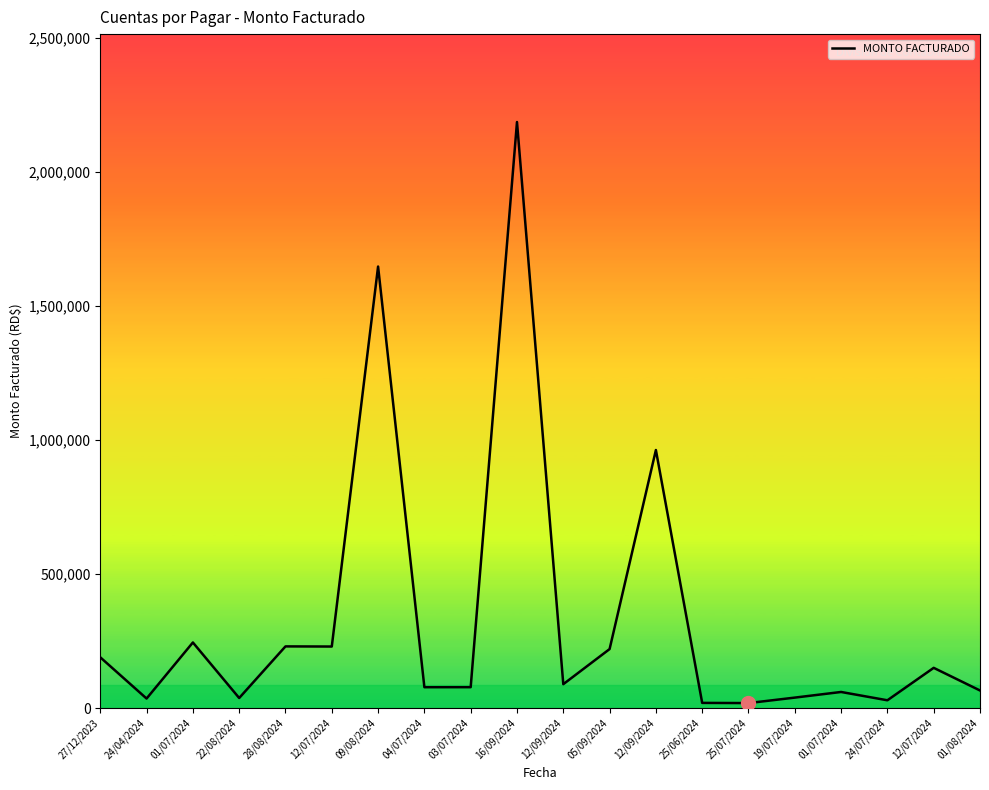

Does the chart have visible grid lines?

No